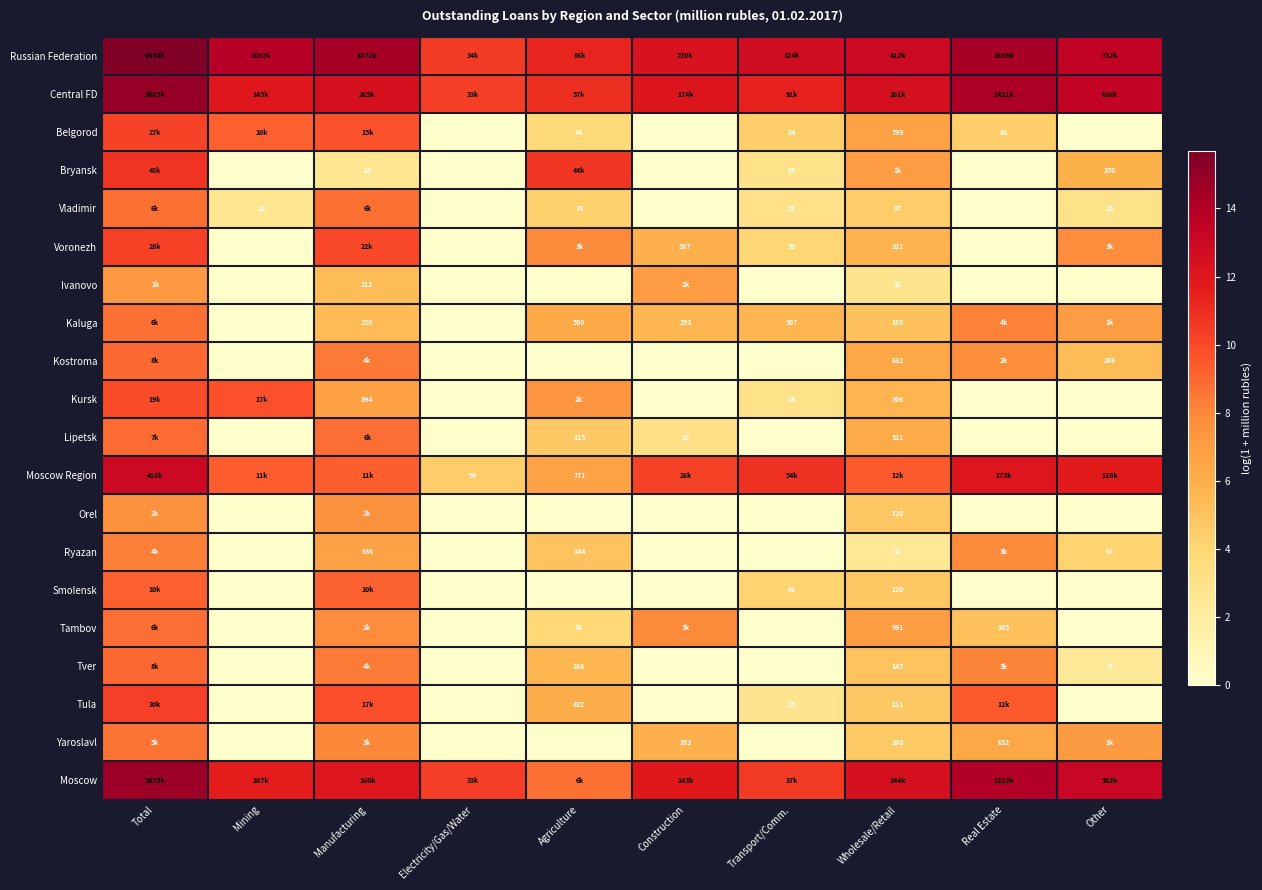

What is the average value of the Kaluga series?

5.2